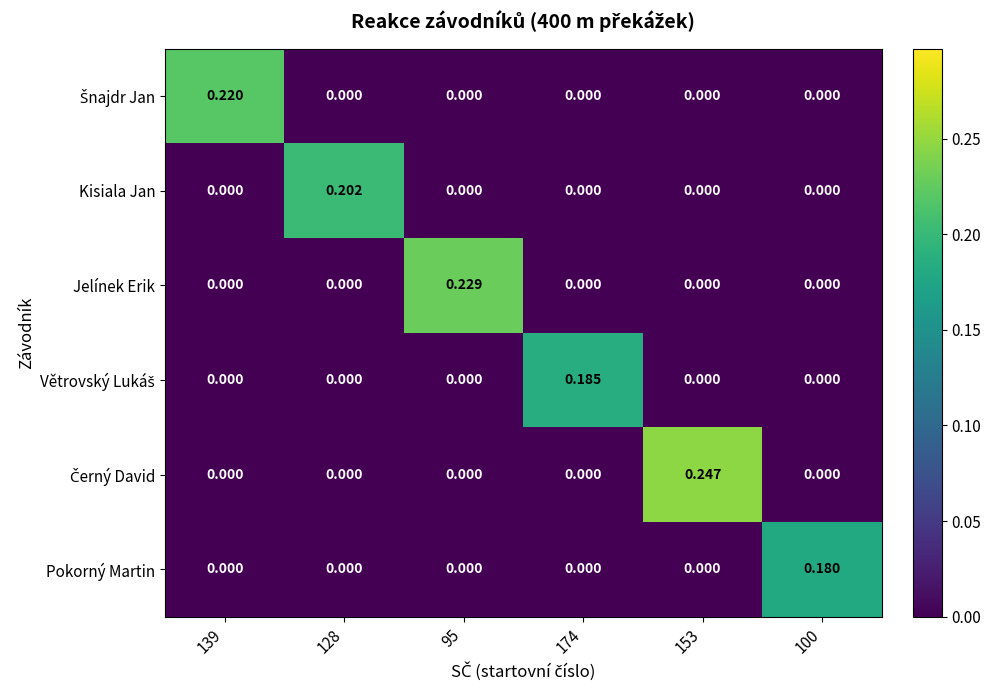

How many distinct data groups are displayed?

6